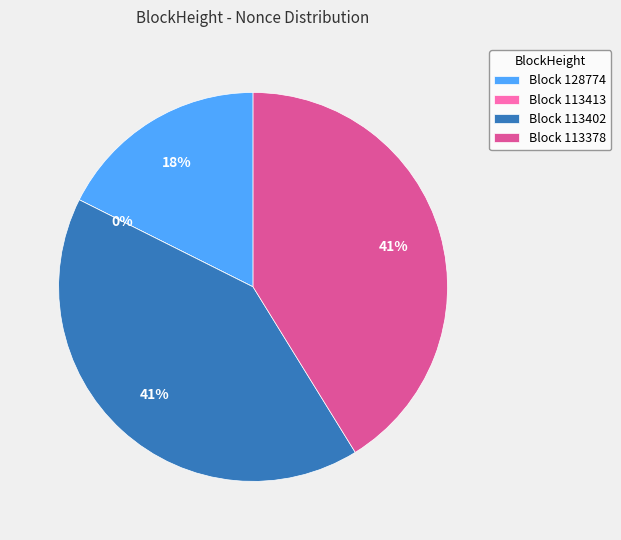

To the nearest percent, what is the difference between the 113378 and 128774 slice percentages?

24%